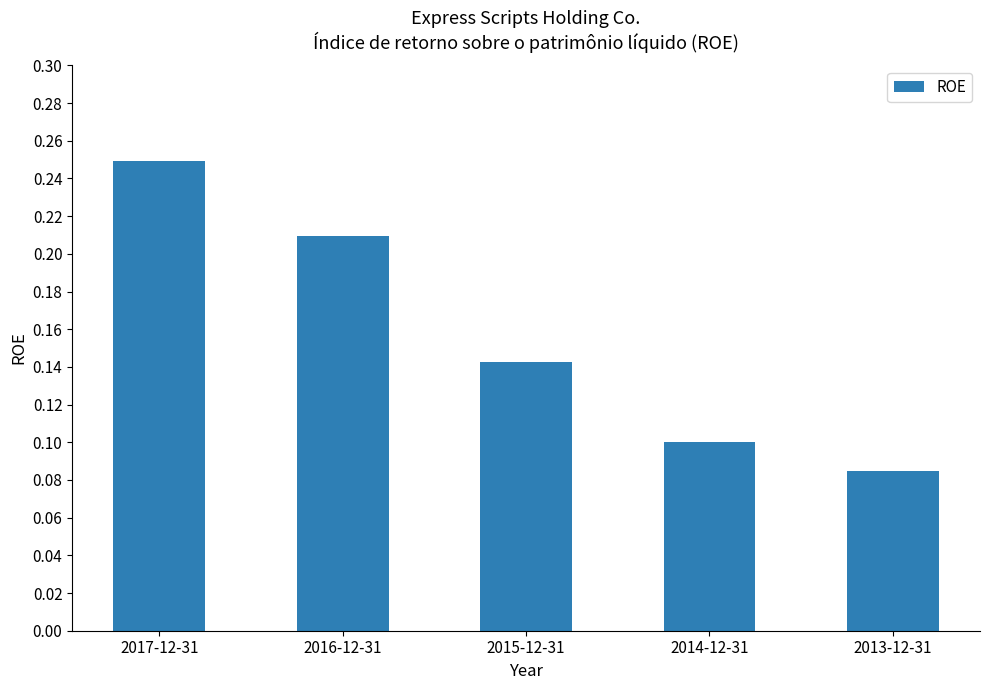

How many distinct data groups are displayed?

1